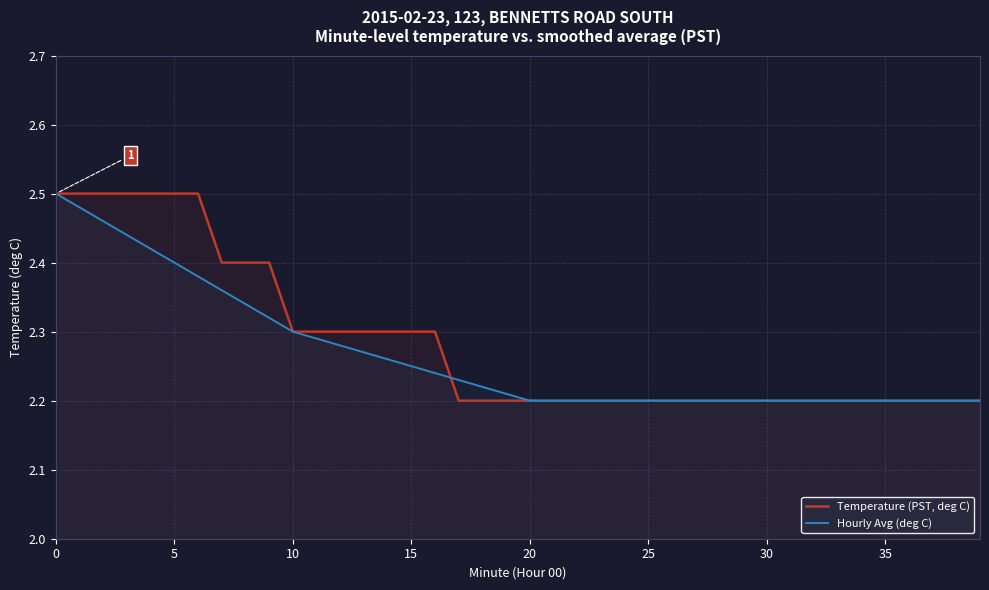

Does the chart display data point markers on the line(s)?

No